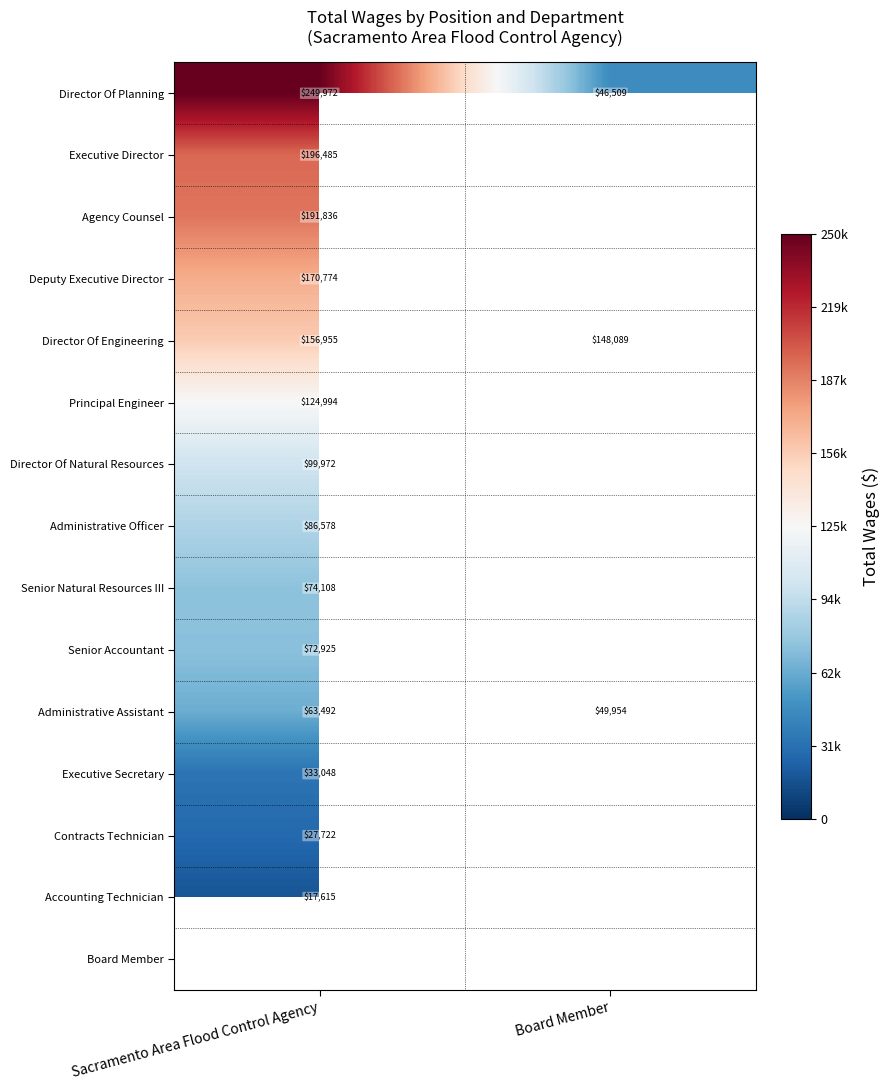

Is the value of Senior Accountant at Sacramento Area Flood Control Agency greater than the value of Executive Secretary at Sacramento Area Flood Control Agency?

Yes